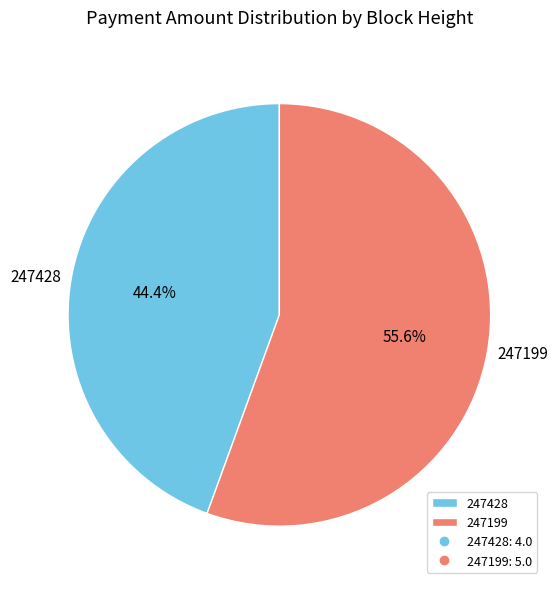

To the nearest percent, what percentage of the pie is 247199?

56%